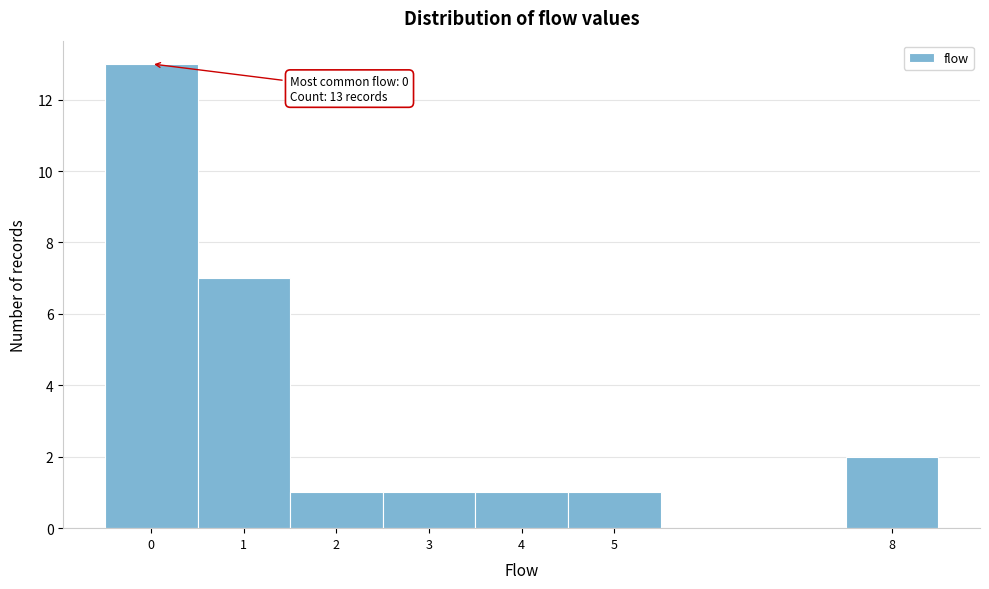

Which range on the x-axis has the tallest bar?

-0.5 to 0.5